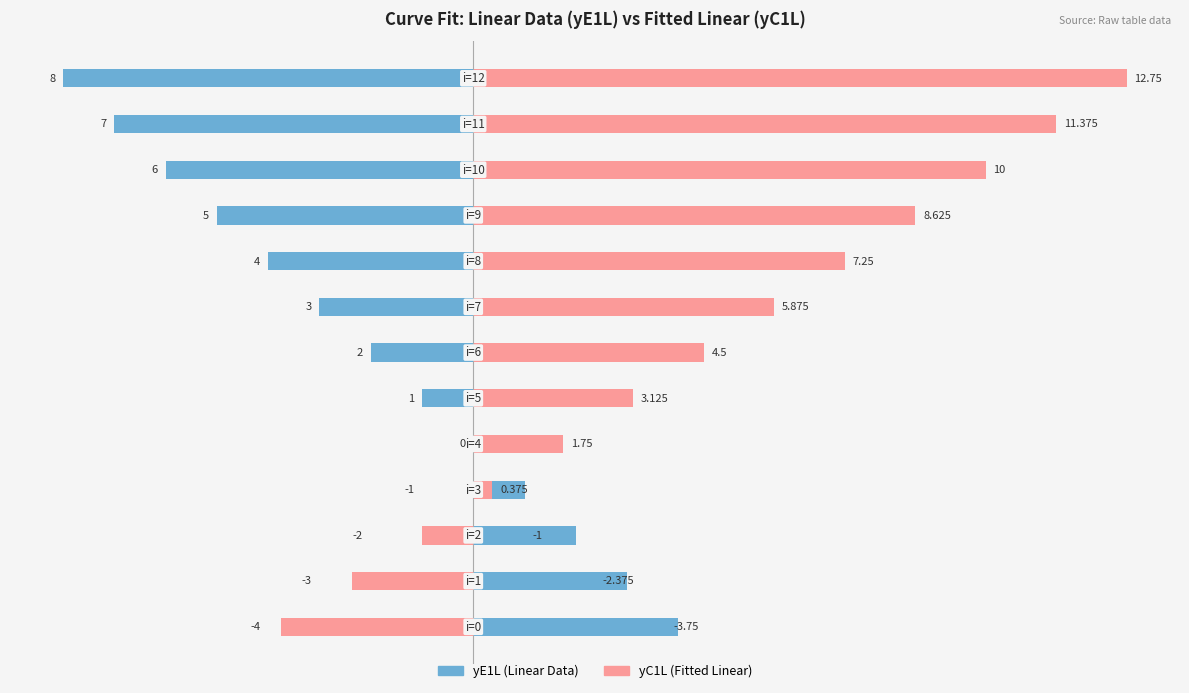

Read the yC1L value at 6.

4.5